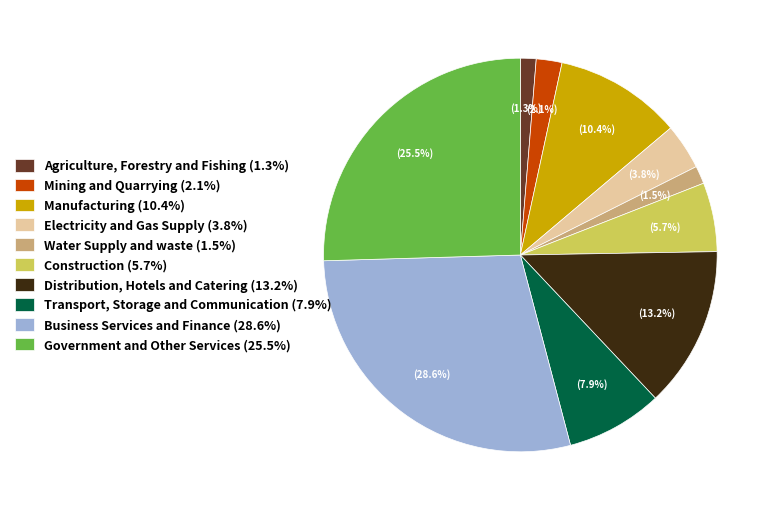

What portion of the pie excludes Electricity and Gas Supply (3.8%)?

96.2%